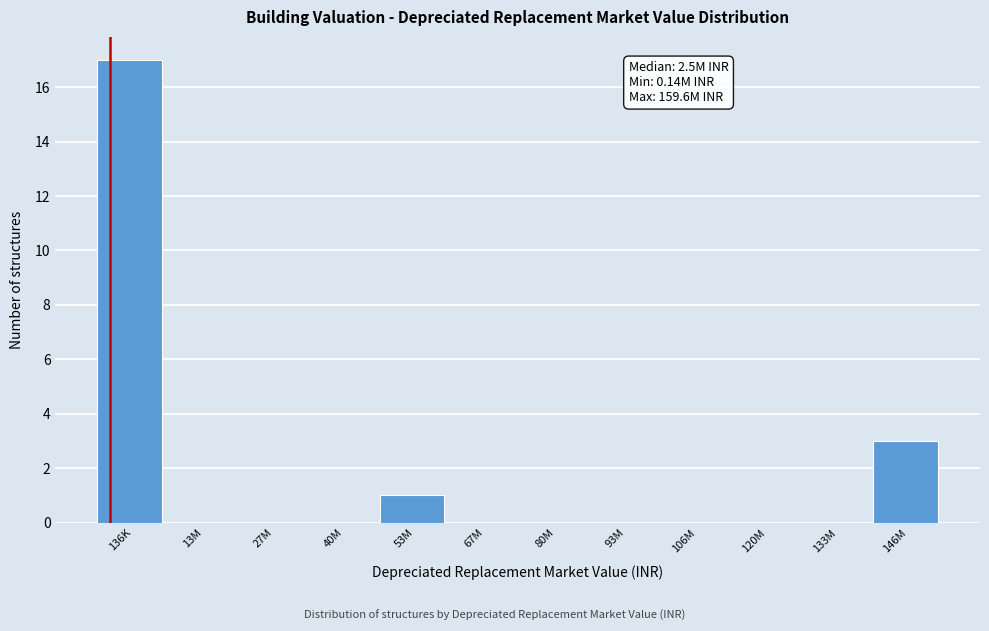

Reading right to left, list all the values displayed in this chart.

146M=3	133M=0	120M=0	106M=0	93M=0	80M=0	67M=0	53M=1	40M=0	27M=0	13M=0	136K=17